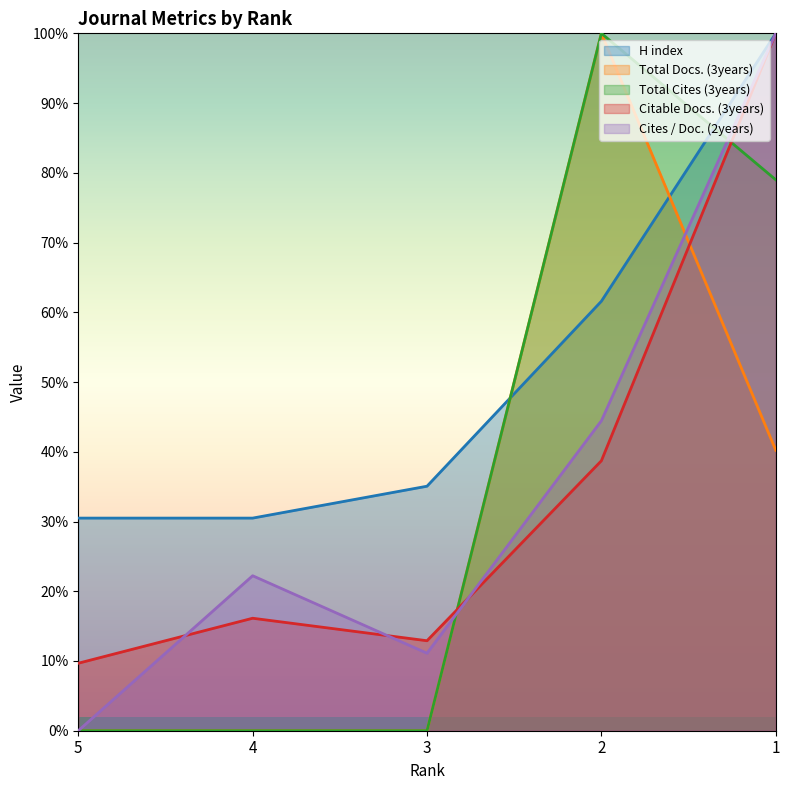

Reading right to left, extract all data points from this chart.

H index: 1.0	0.6	0.4	0.3	0.3
Total Docs. (3years): 0.4	1.0	0.0	0.0	0.0
Total Cites (3years): 0.8	1.0	0.0	0.0	0.0
Citable Docs. (3years): 1.0	0.4	0.1	0.2	0.1
Cites / Doc. (2years): 1.0	0.4	0.1	0.2	0.0